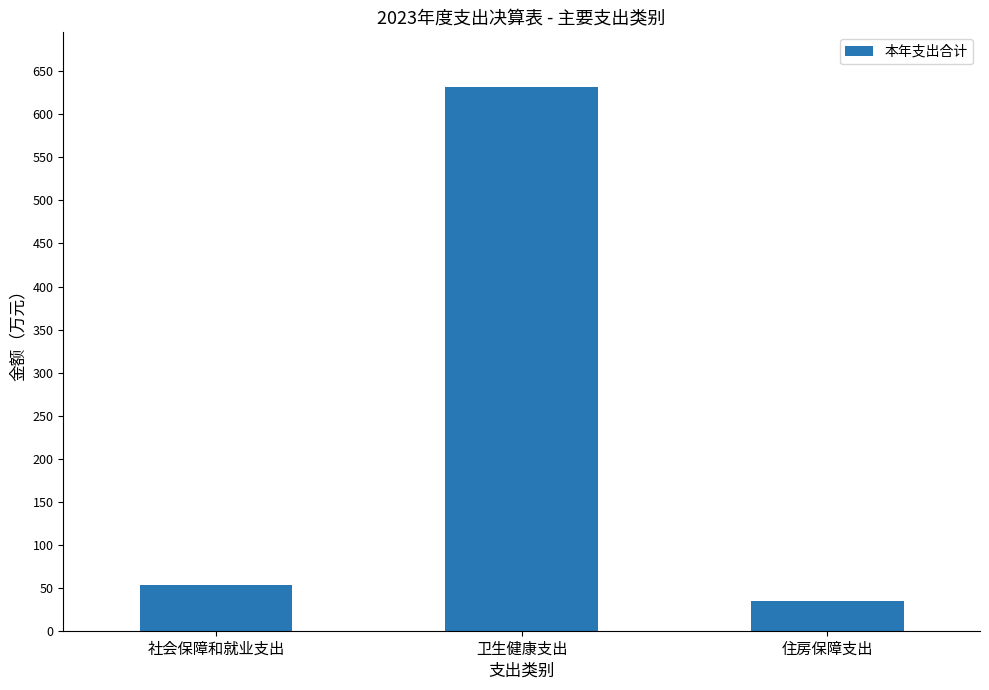

How many bars are there in total?

3